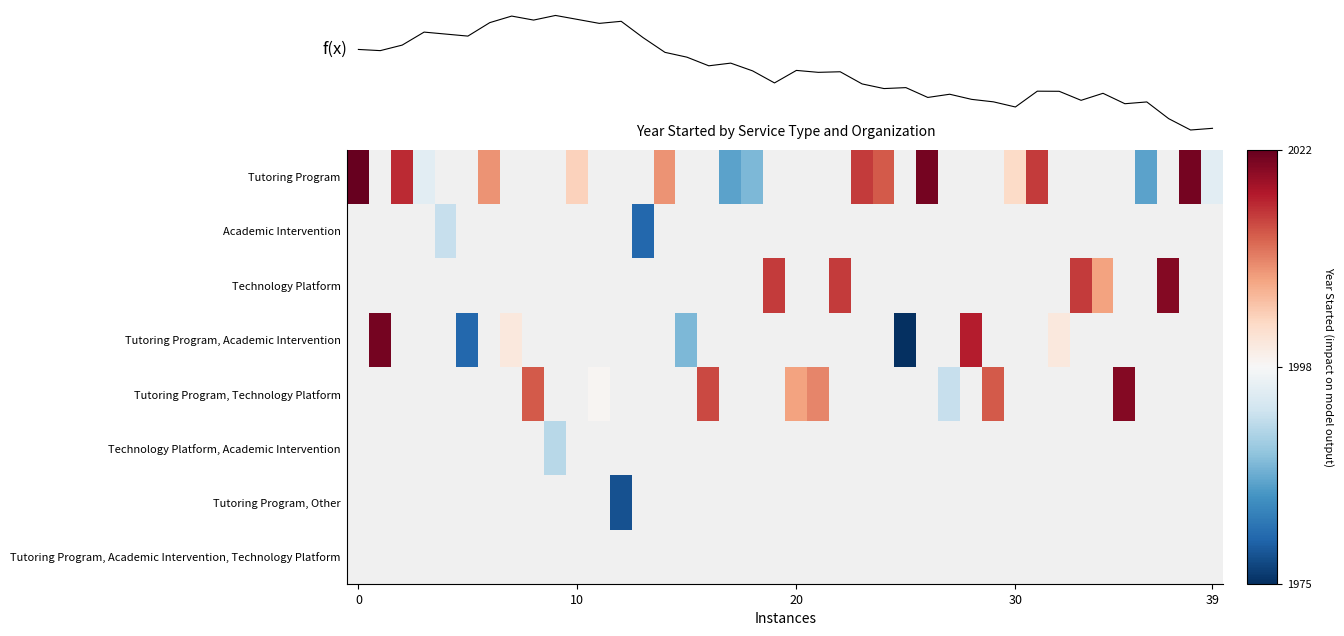

How many series are shown in this chart?

9